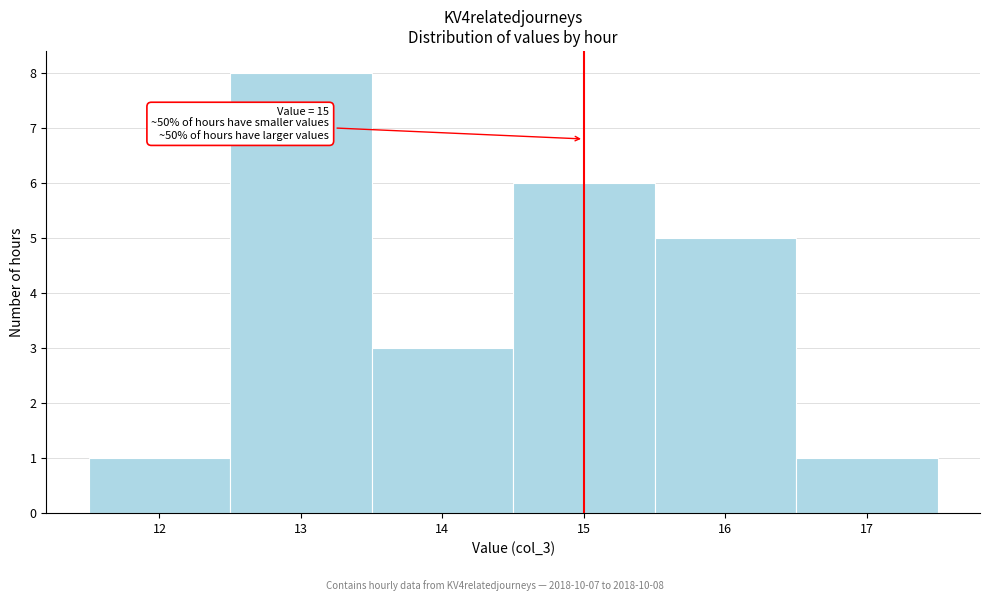

Which range on the x-axis has the tallest bar?

12.5 to 13.5